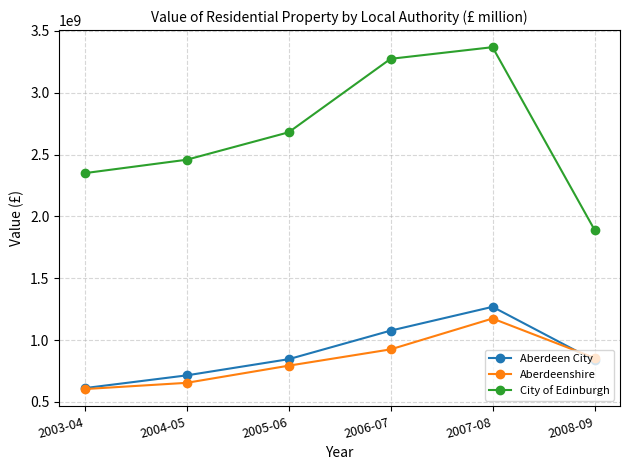

What is the label of the 4th point from the left?

2006-07